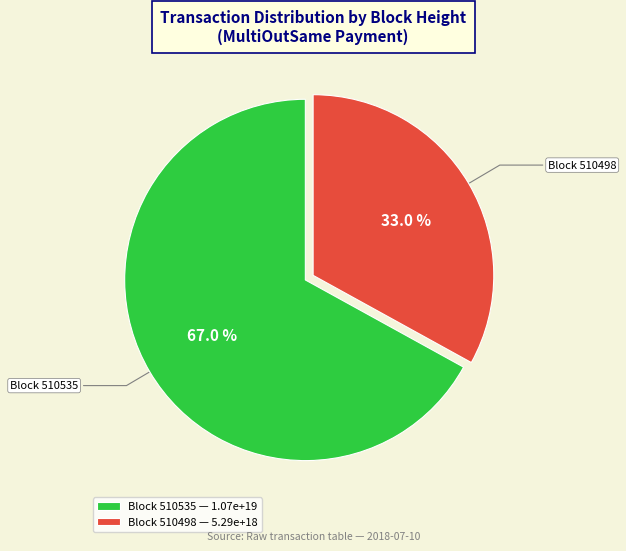

Between Block 510498 — 5.29e+18 and Block 510535 — 1.07e+19, which is larger?

Block 510535 — 1.07e+19